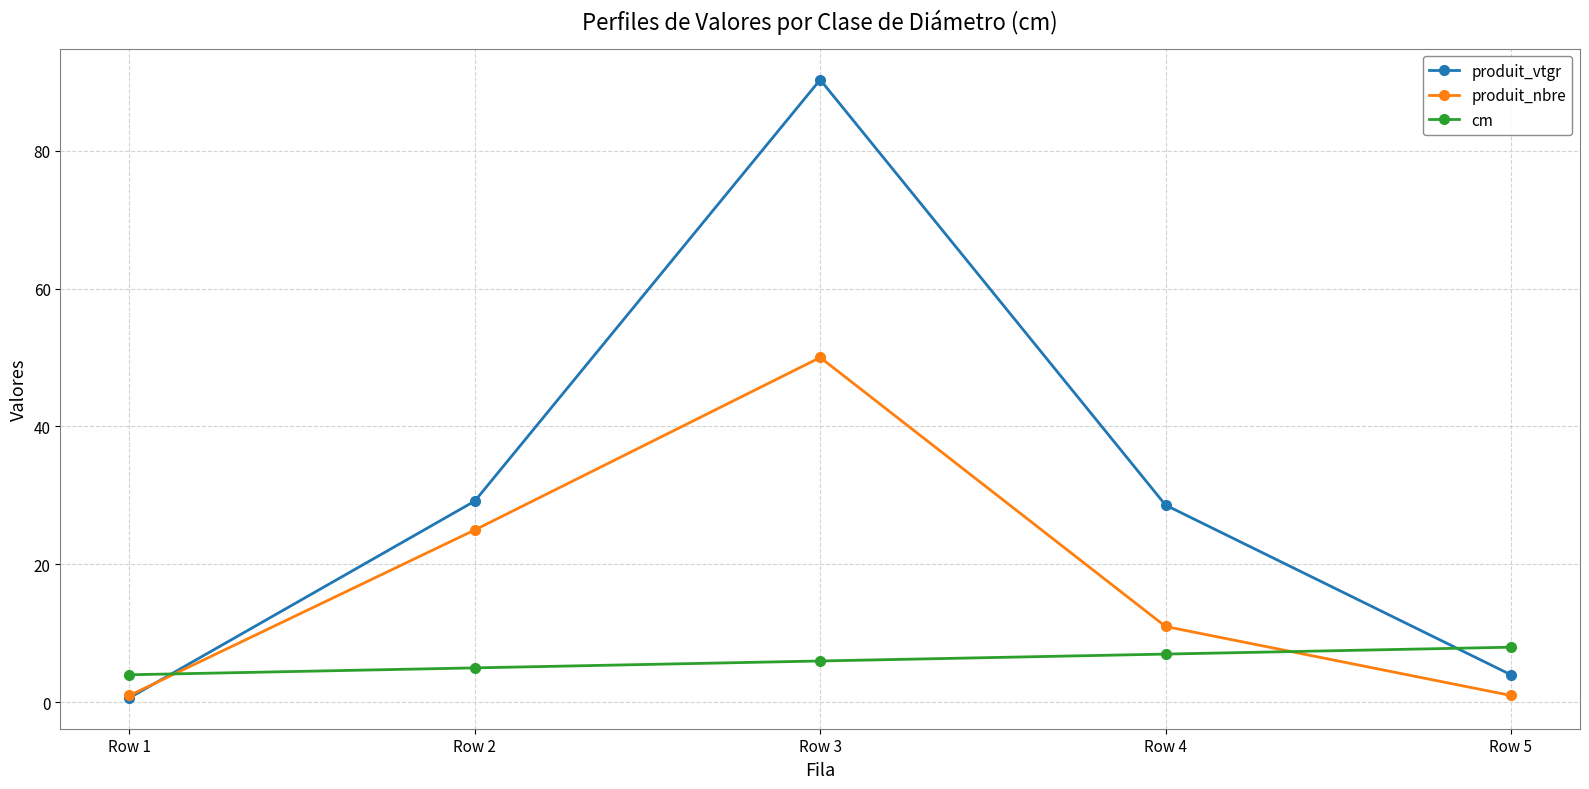

At which category is the sum across all series the highest?

Row 3